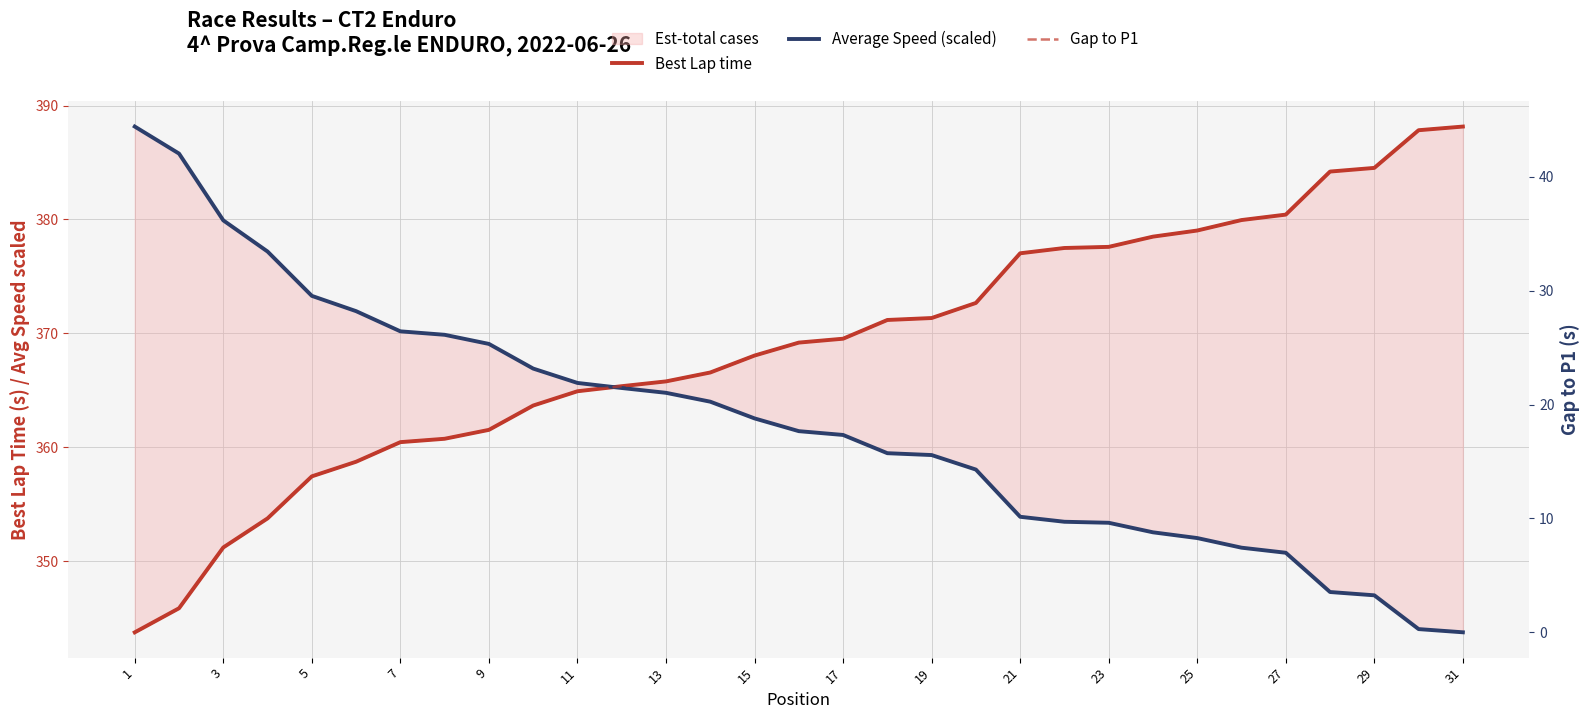

Is the value of Best Lap time at 3 greater than the value of Gap to P1 at 5?

Yes